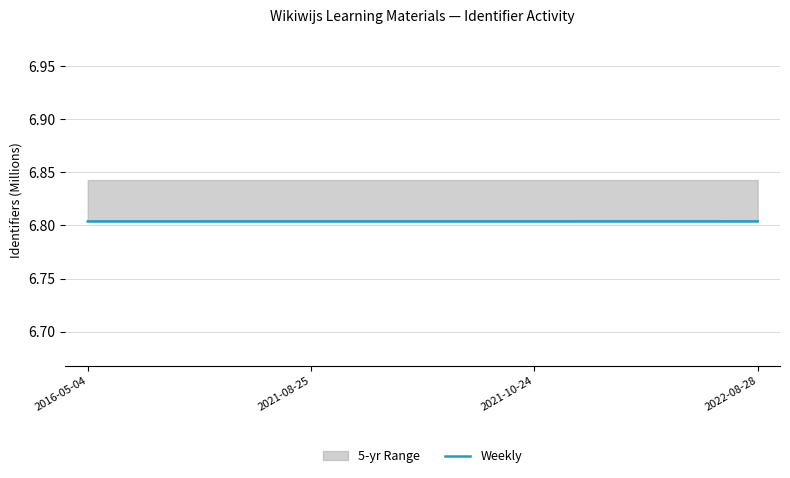

The chart shows a value of 6.8 at 2021-08-25. True or false?

True